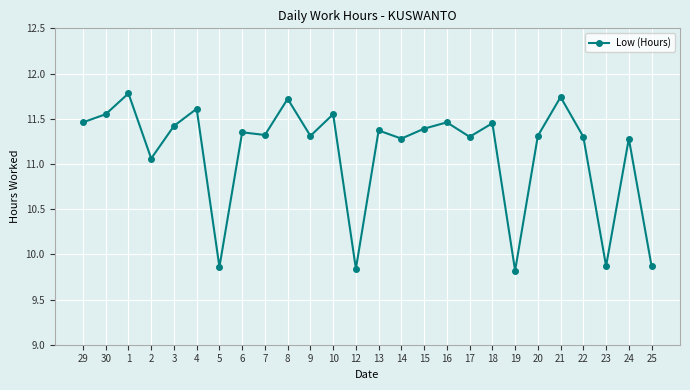

Approximately how many times larger is the value at 7 compared to 10?

1.0